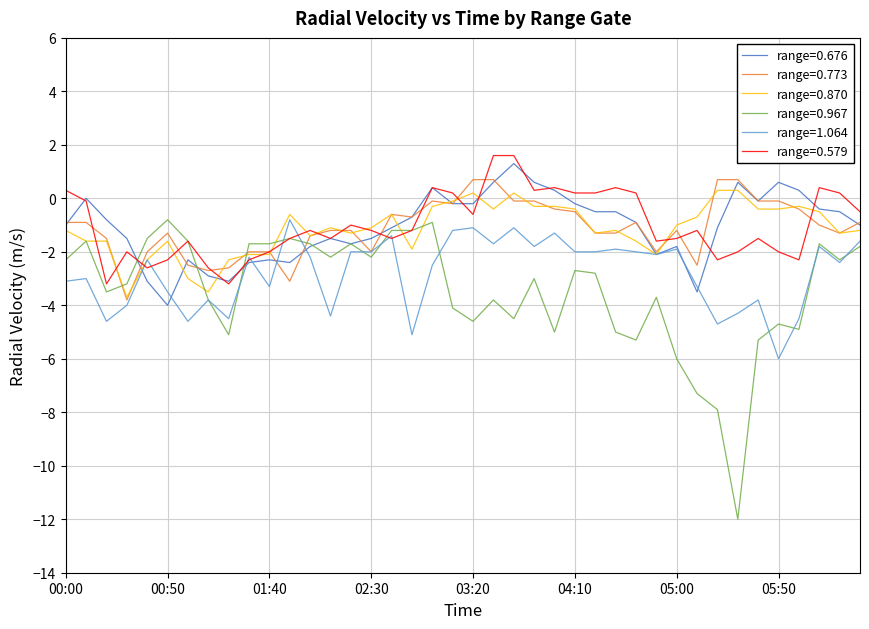

Which series has the largest range (max minus min)?

range=0.967